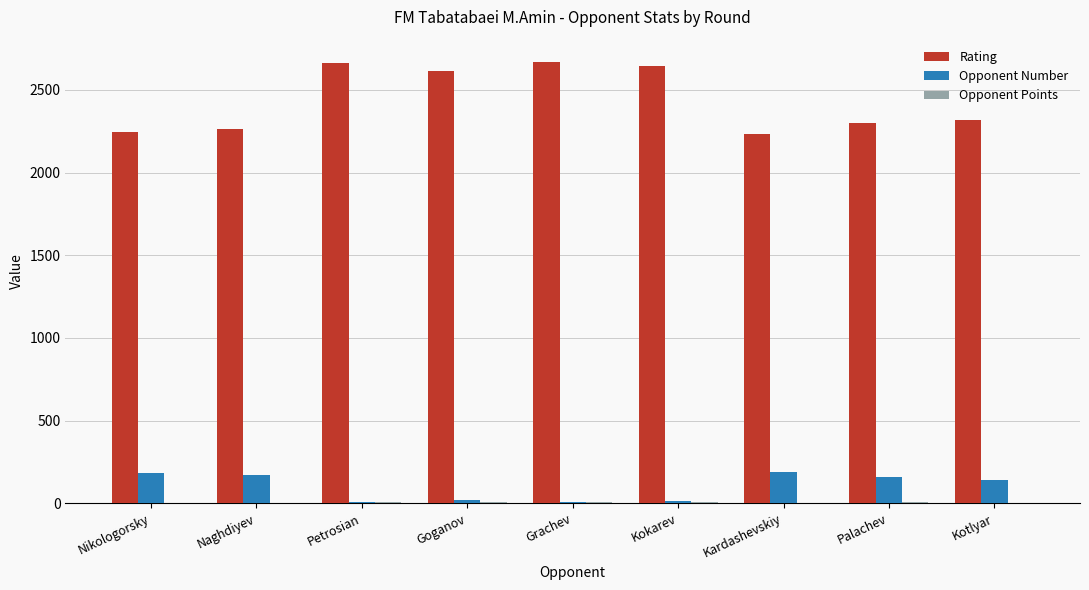

Are the bars grouped side by side (vs. stacked)?

Yes